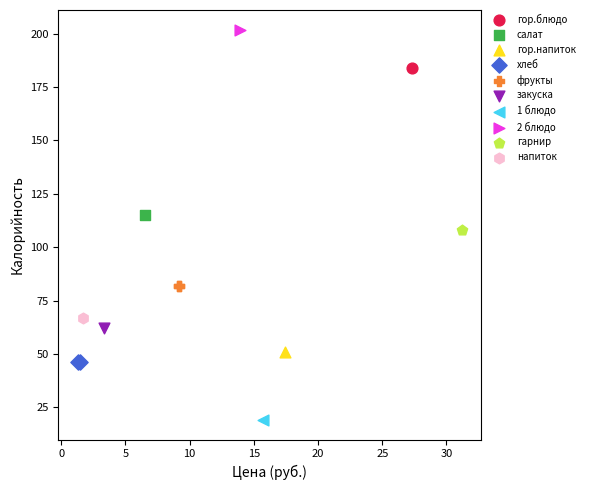

Which series reaches the maximum Y coordinate?

2 блюдо